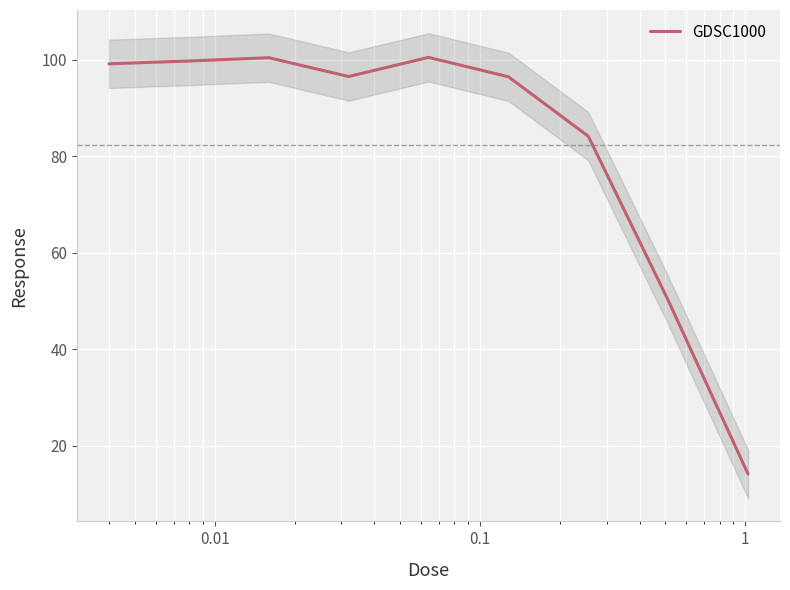

What is the lowest value of the GDSC1000 series?

14.2